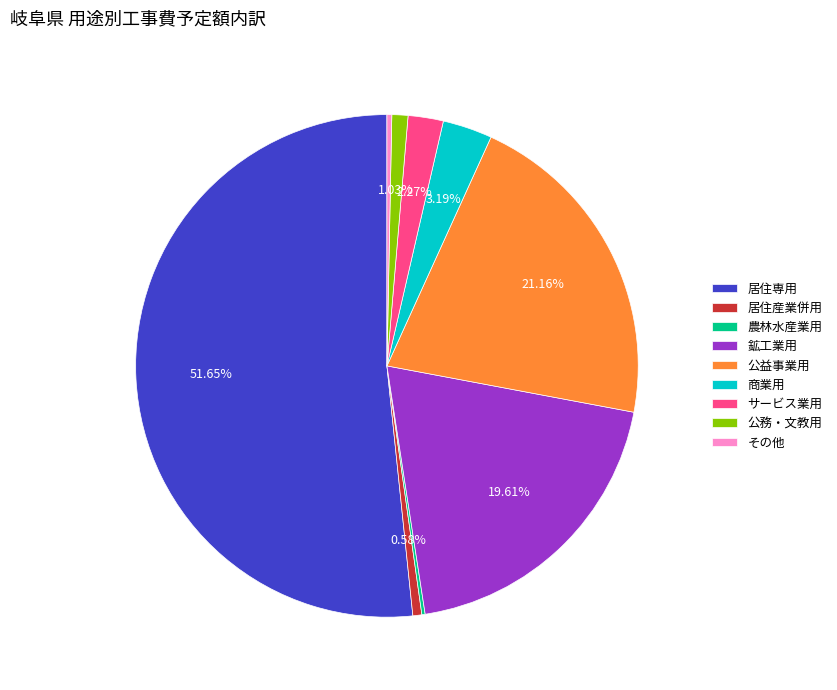

What is the total percentage of 公務・文教用 and 公益事業用?

22.2%